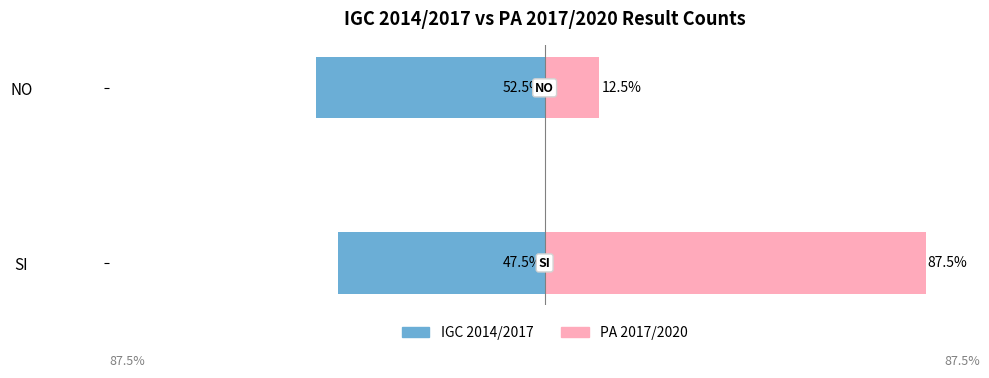

List the series in order of their overall mean, lowest first.

IGC 2014/2017, PA 2017/2020